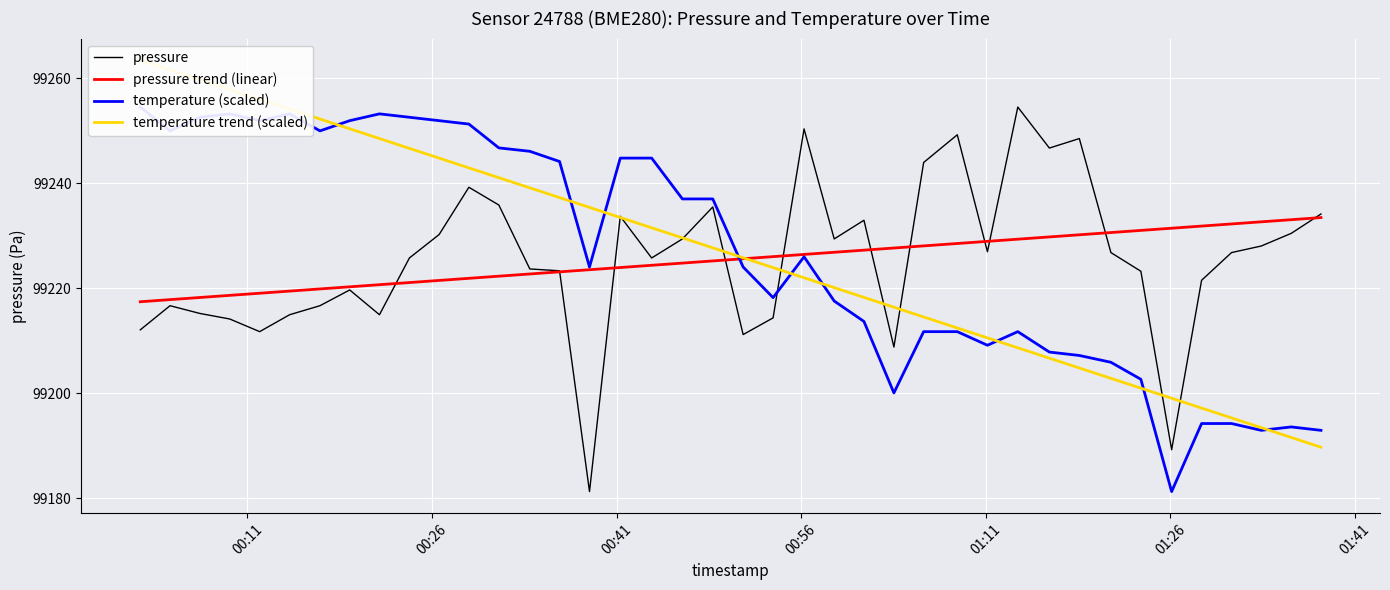

Rank the series by their maximum value, from lowest to highest.

pressure trend (linear), pressure, temperature (scaled), temperature trend (scaled)